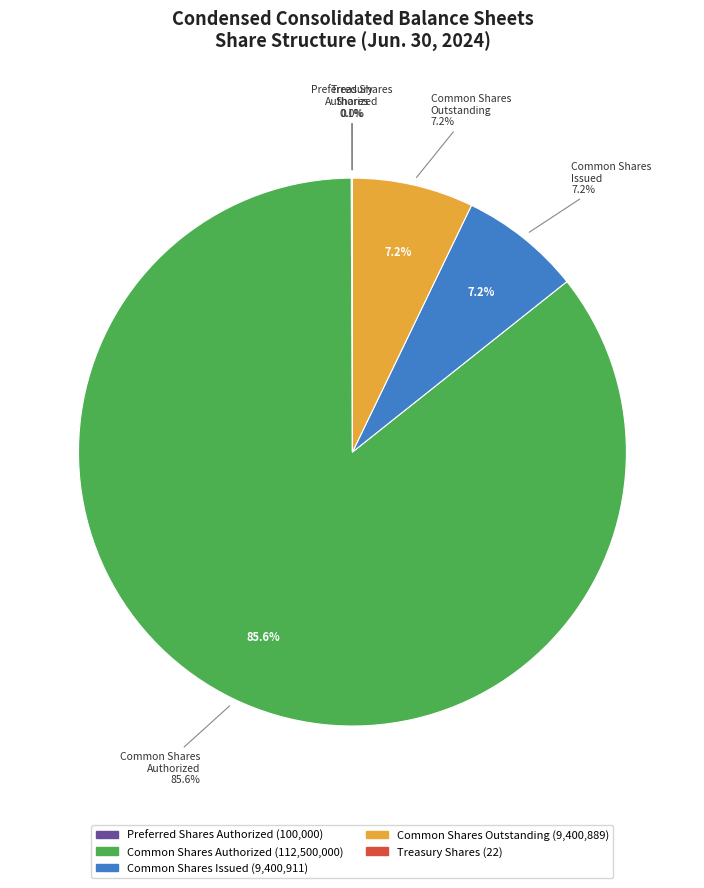

What percentage do Common Shares
Outstanding and Preferred Shares
Authorized together represent?

7.2%